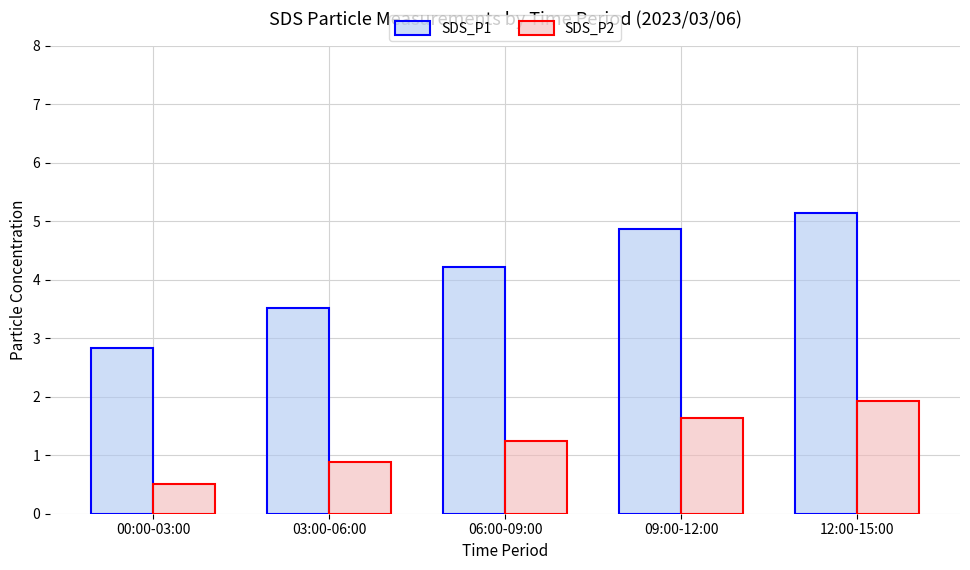

What are all the series names shown in the legend?

SDS_P1, SDS_P2